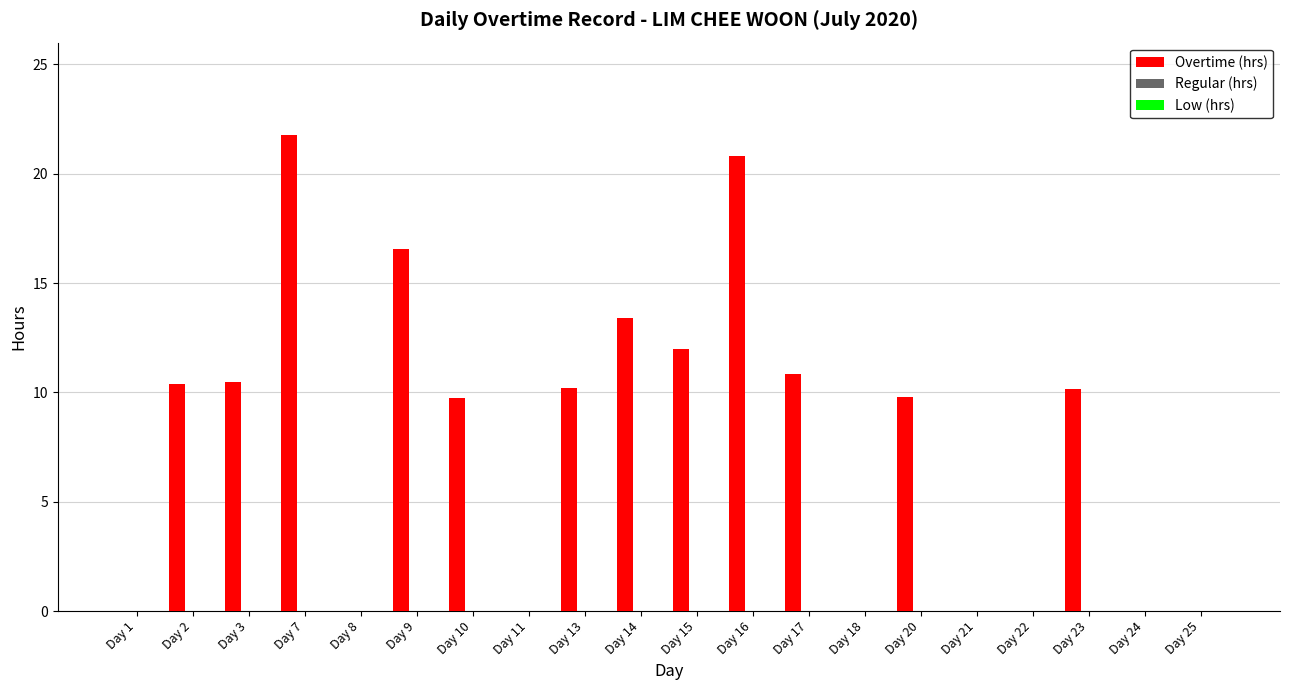

What is the sum of all values?

156.2